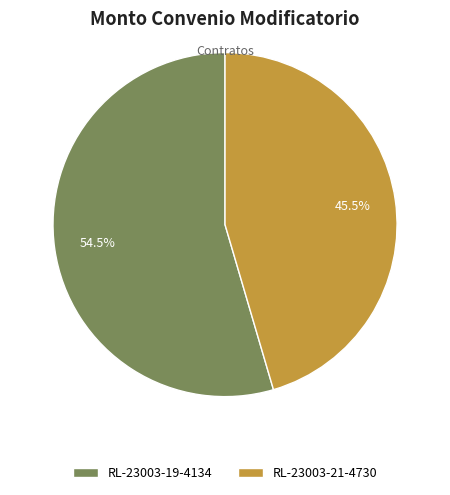

Does any single category account for the majority?

Yes